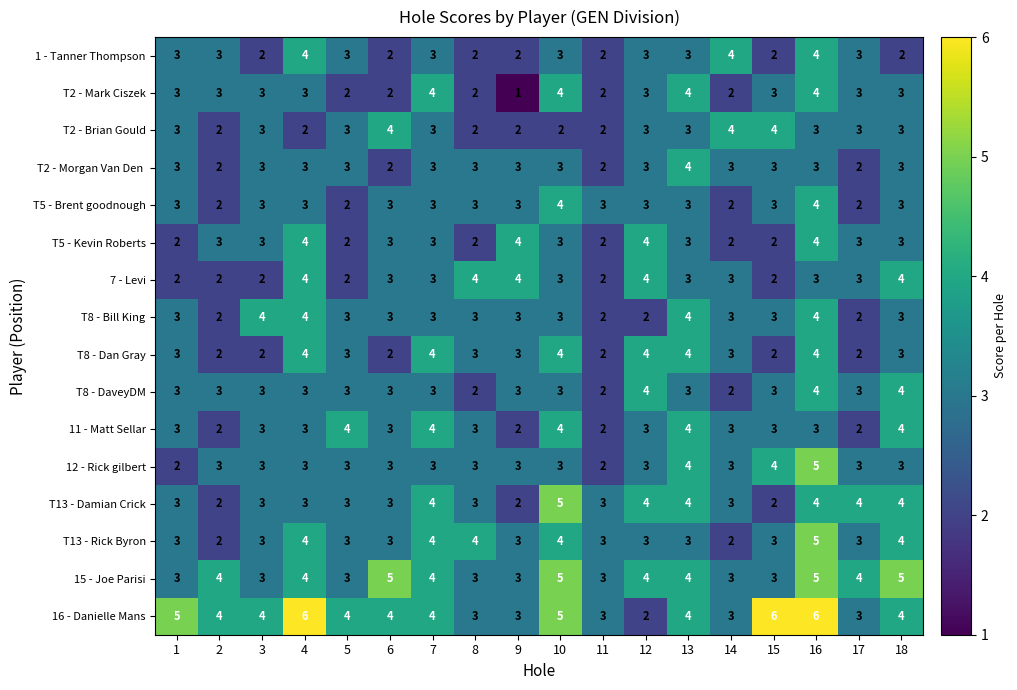

Which label corresponds to the smallest value in the chart?

9